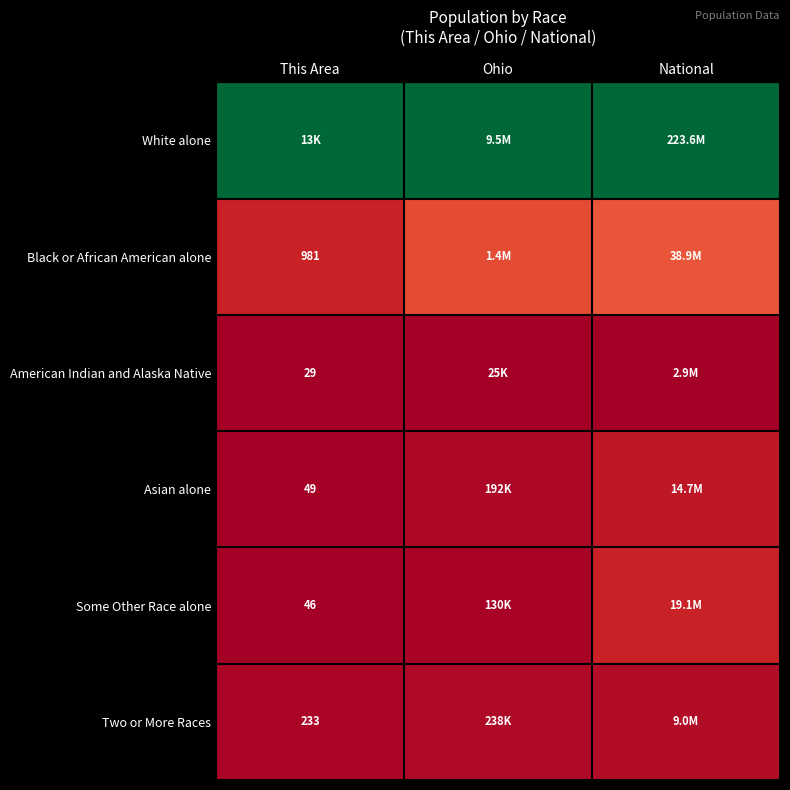

The Black or African American alone series shows 0.1 at This Area. True or false?

False